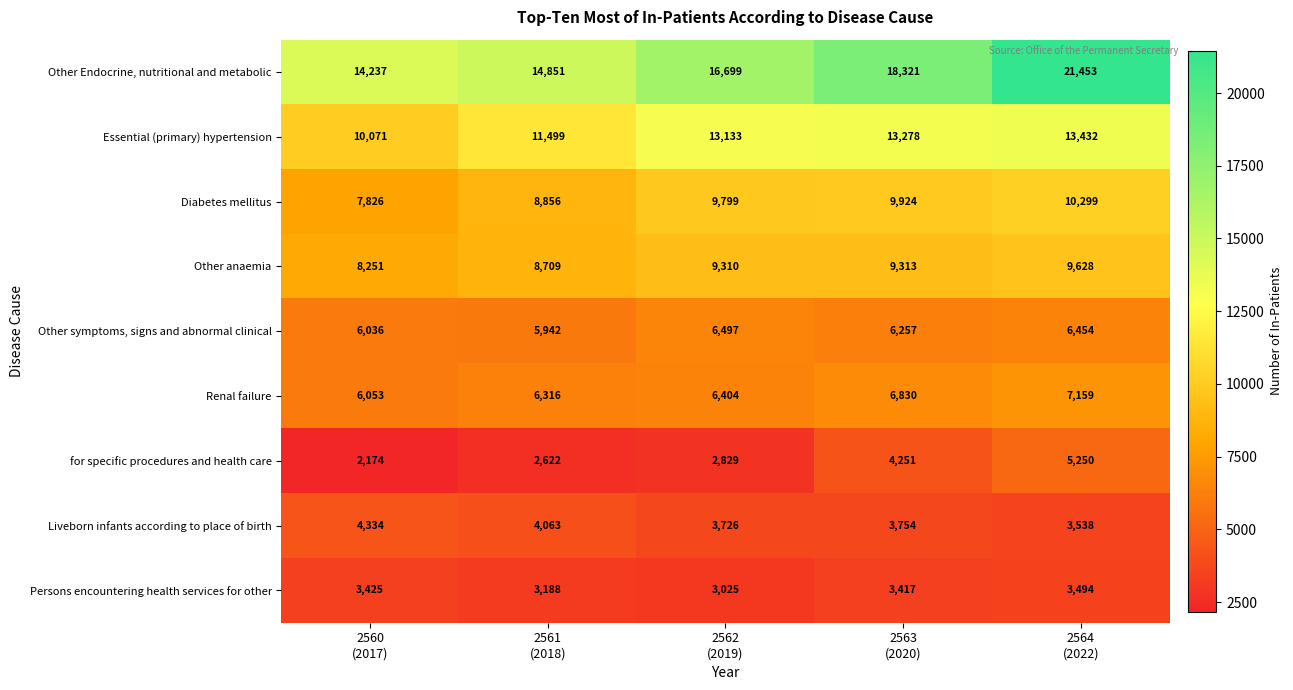

What is the maximum value for Other anaemia?

9628